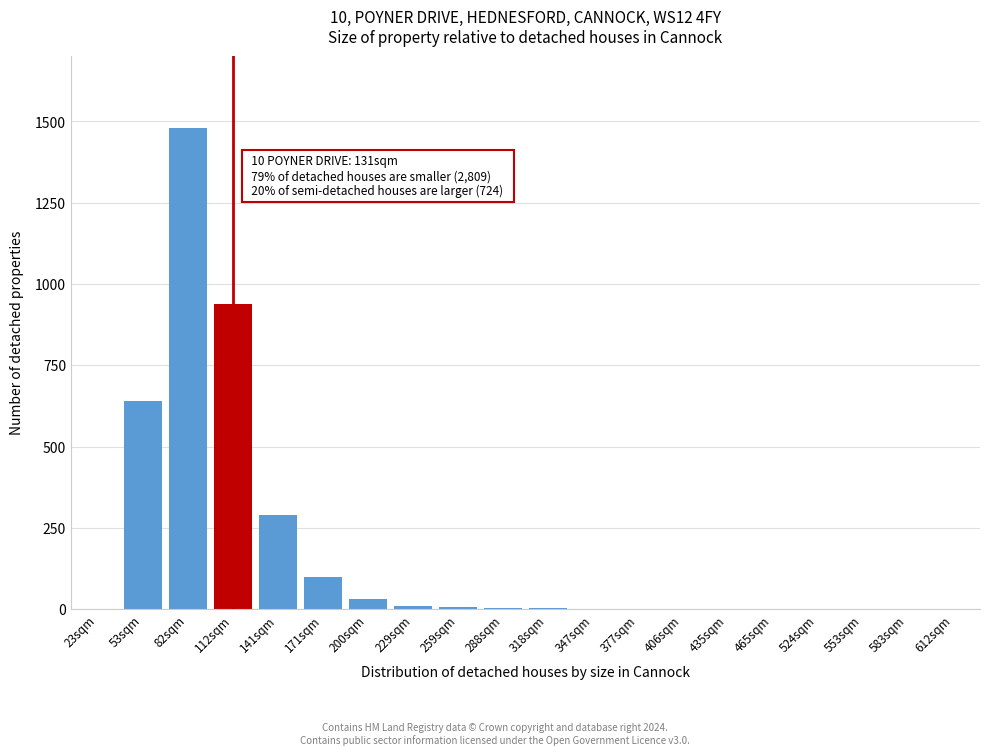

The value at 82sqm is 654. True or false?

False